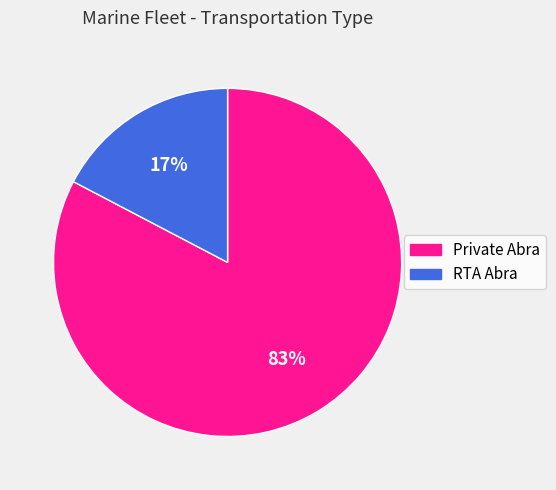

What percentage is the RTA Abra slice, to the nearest percent?

17%